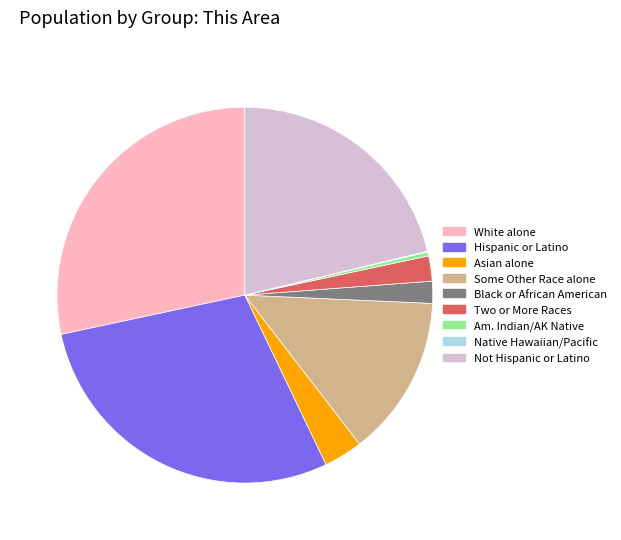

Is there a majority slice in this chart?

No